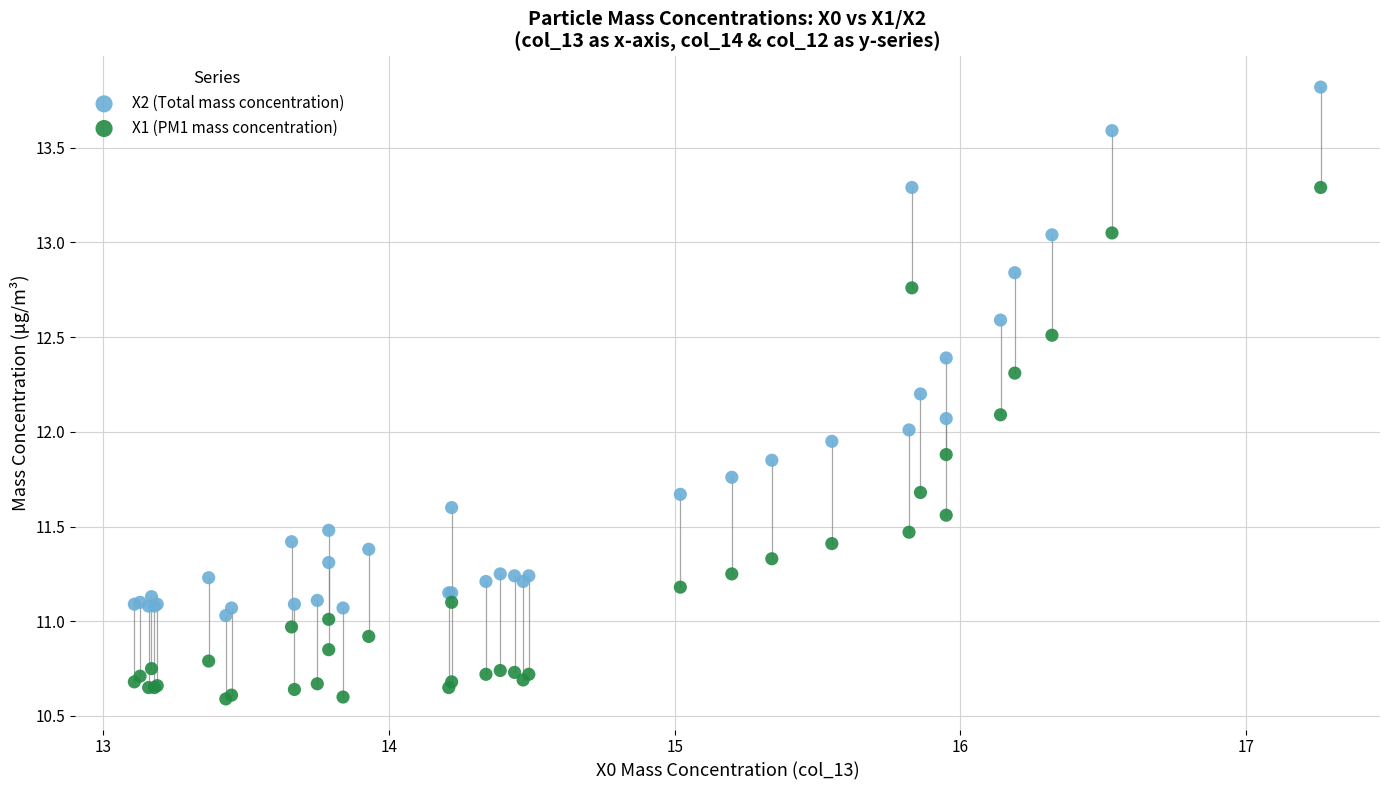

Which series contains the lowest Y value?

X1 (PM1 mass concentration)